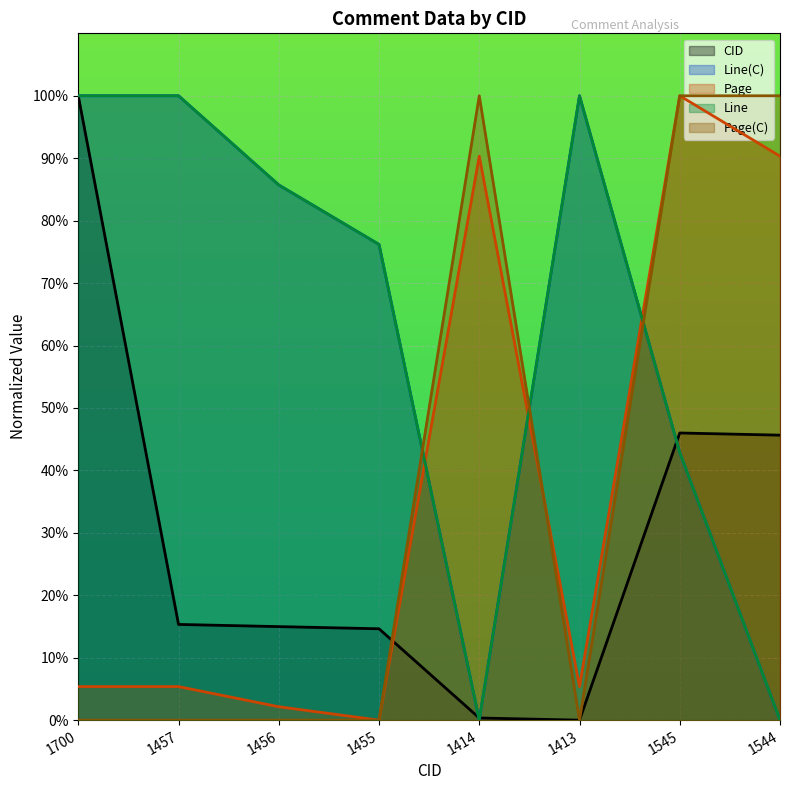

Which label corresponds to the largest value in the chart?

1700